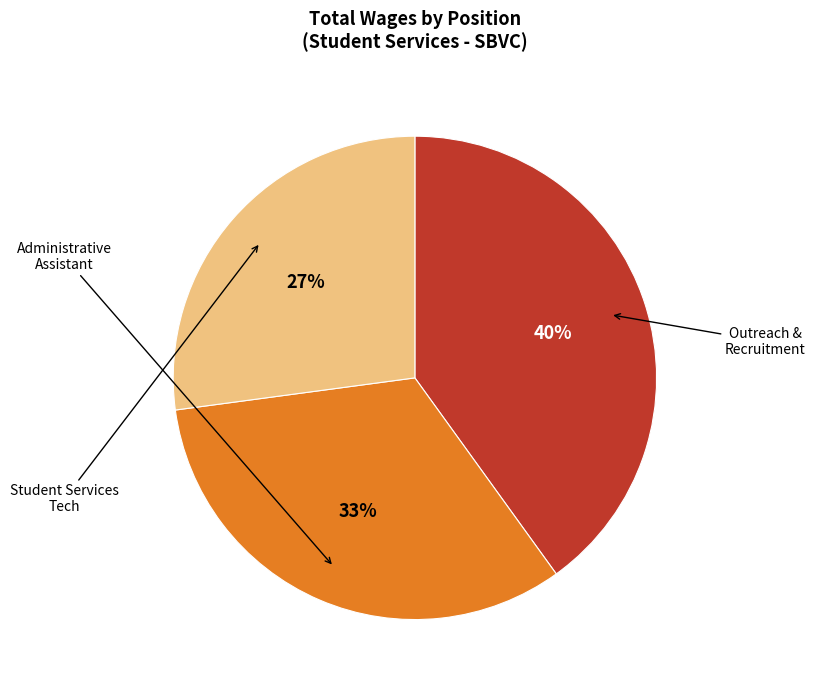

Is there any slice that represents more than half of the pie?

No